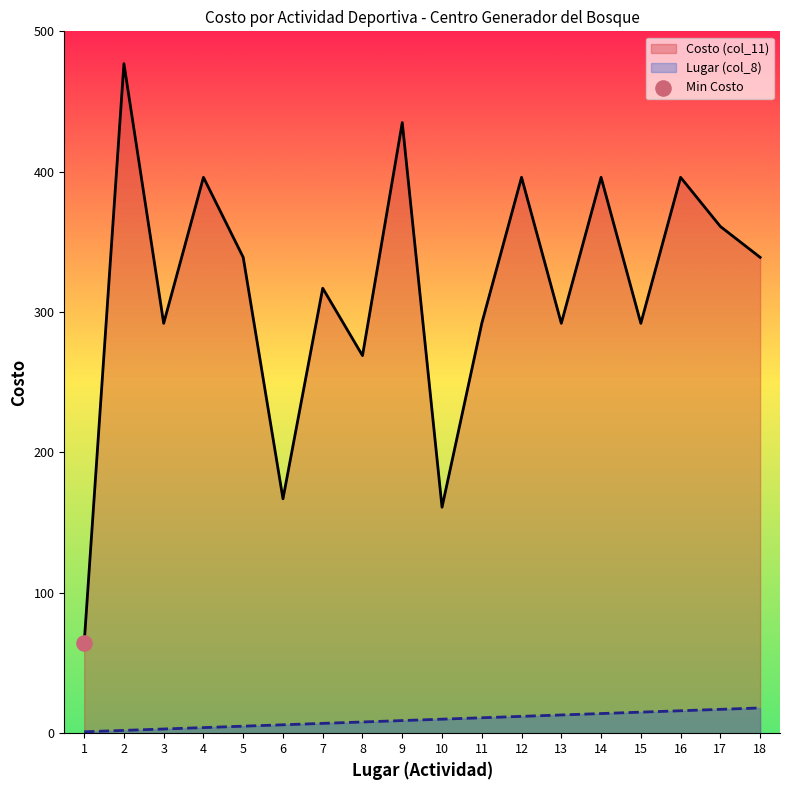

Which series reaches the maximum Y coordinate?

Costo (col_11)